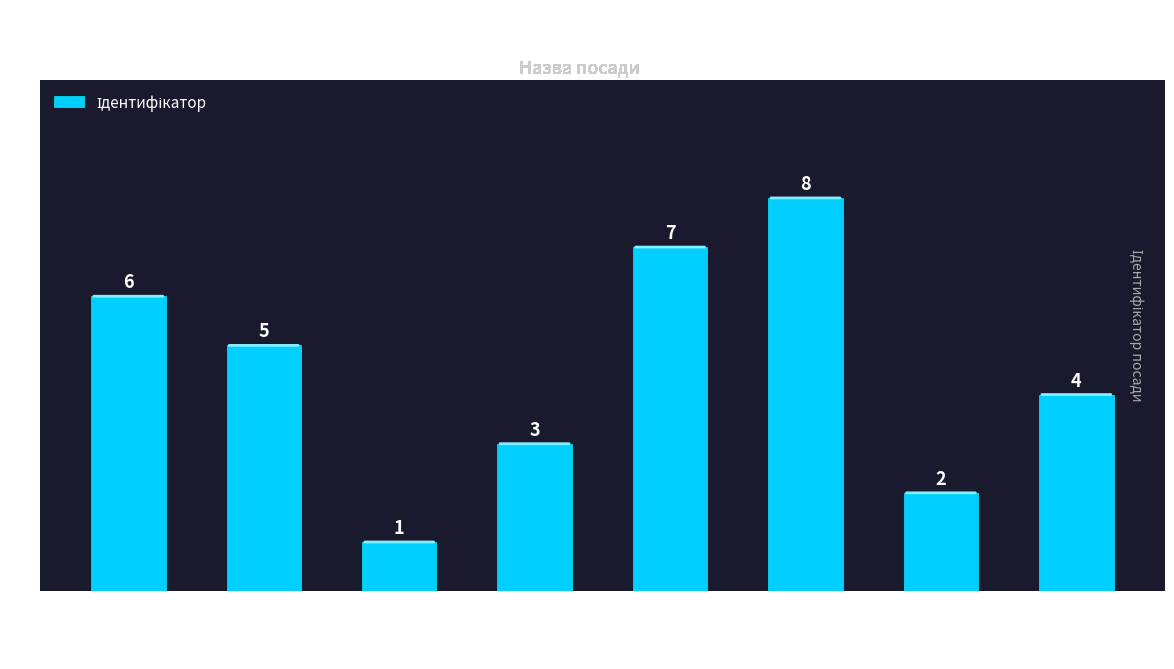

Where does the data first go above 5?

В.о. директора